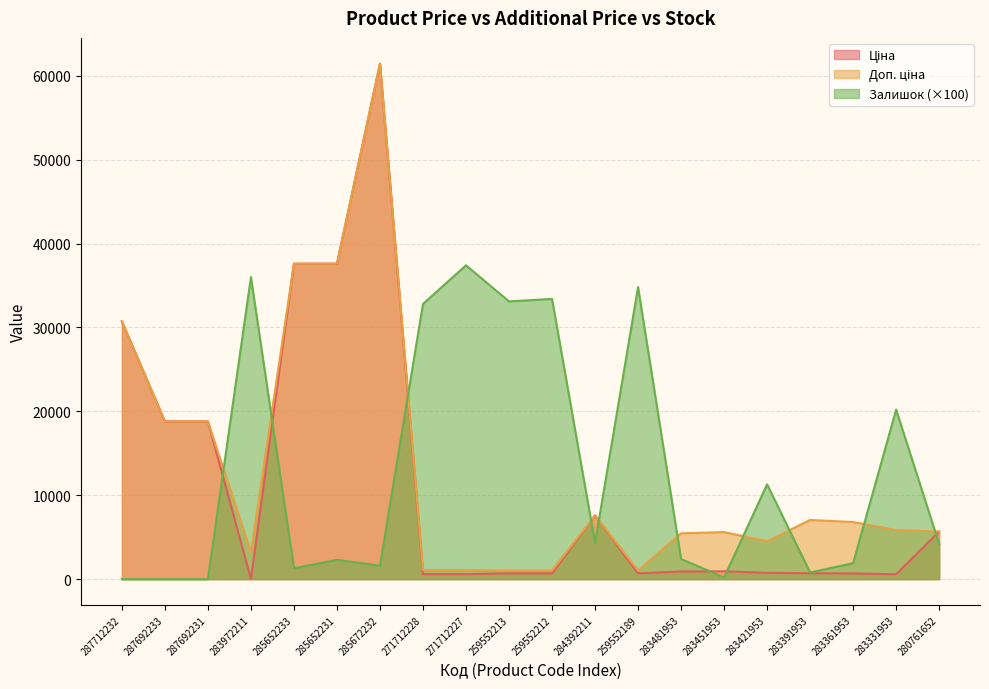

What is the difference between the Доп. ціна values at 283361953 and 259552212?

5785.2